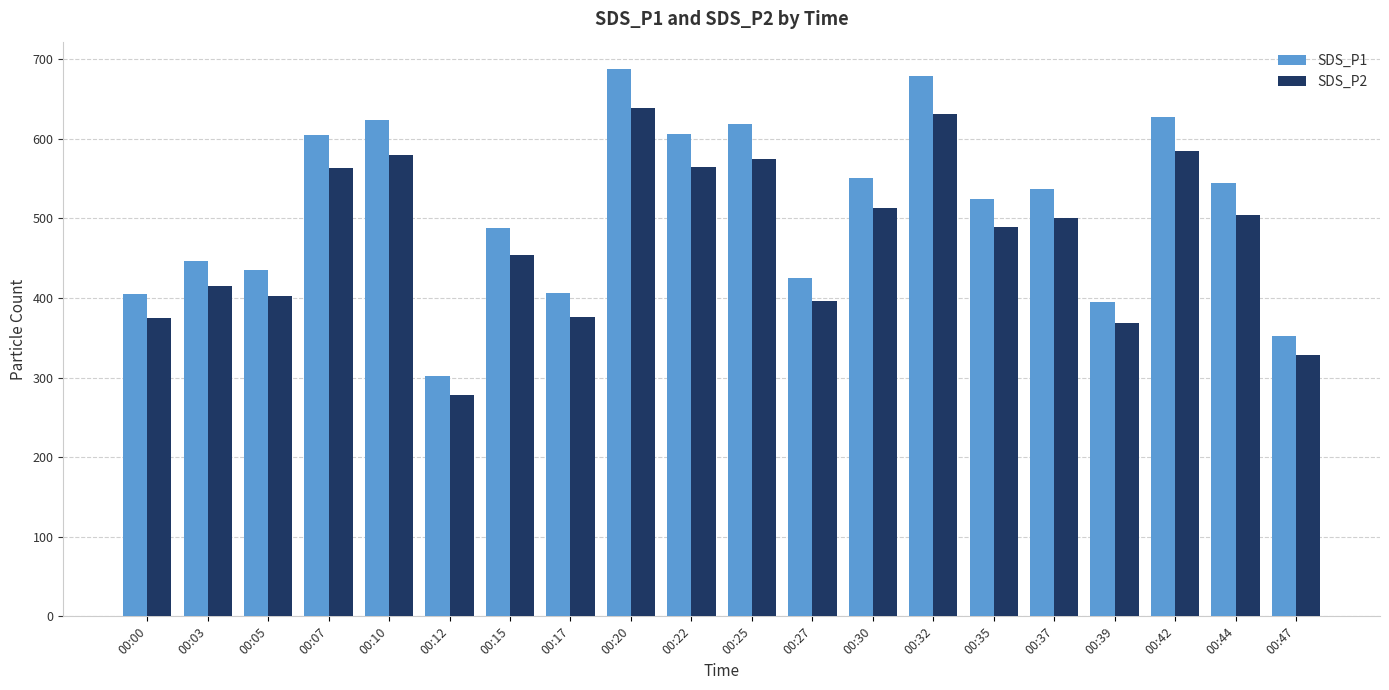

Which series has the largest total across all categories?

SDS_P1